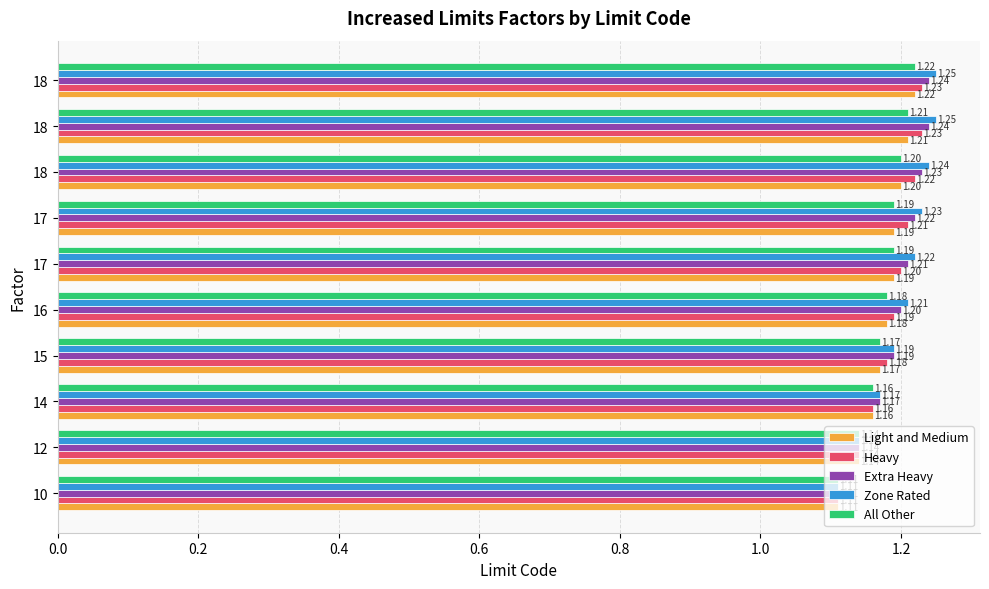

How many series are shown in this chart?

5